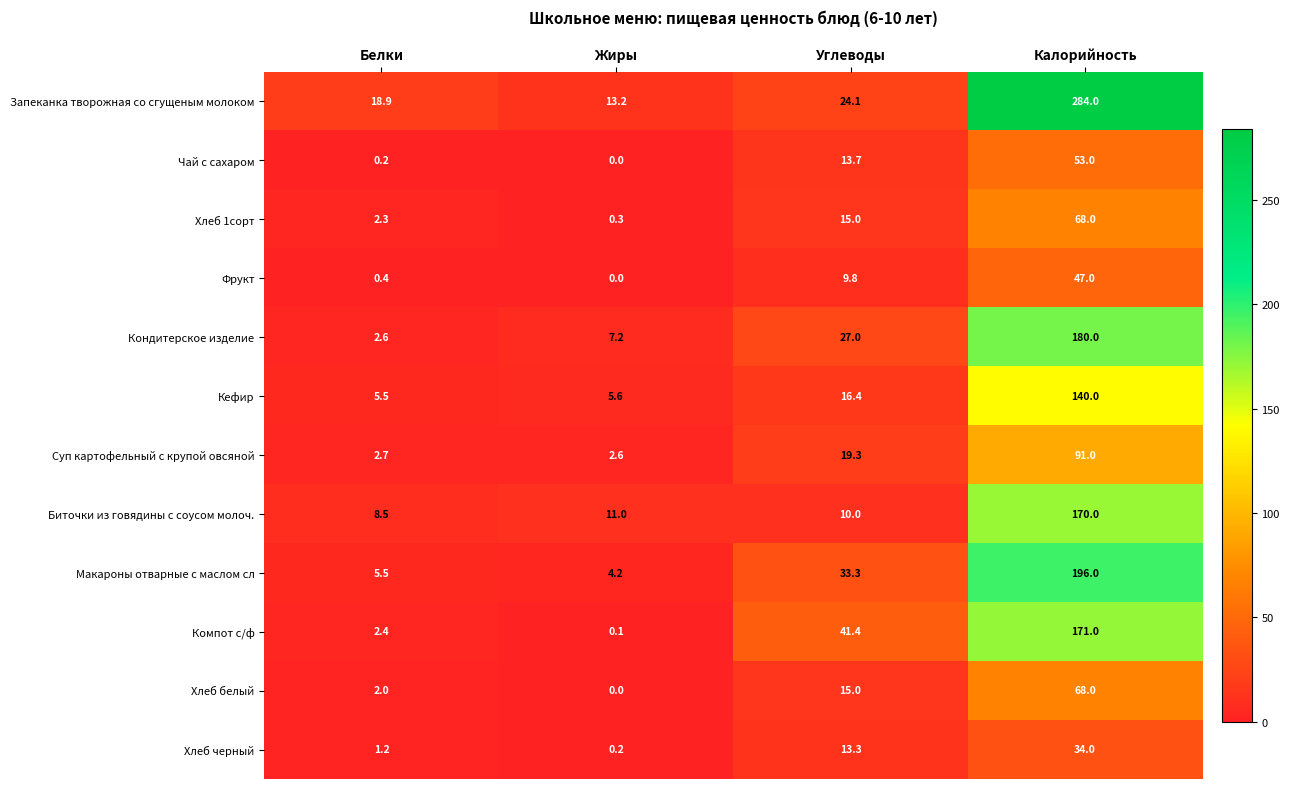

Which series changed the most between Углеводы and Калорийность?

Запеканка творожная со сгущеным молоком